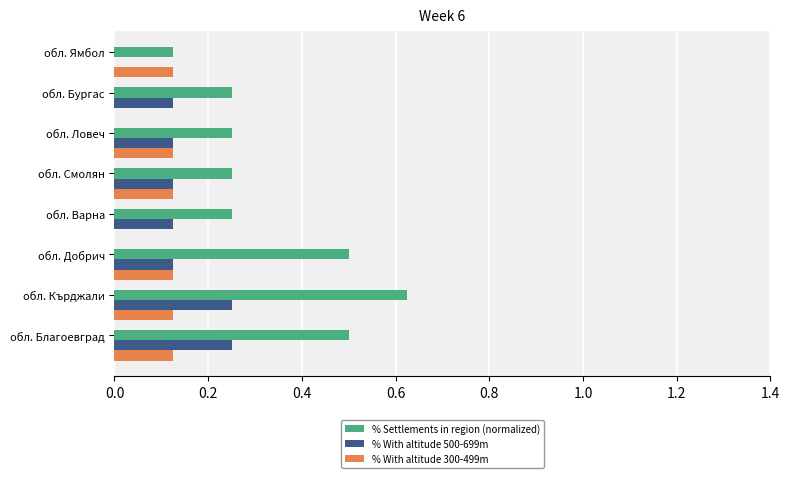

How many series are shown in this chart?

3